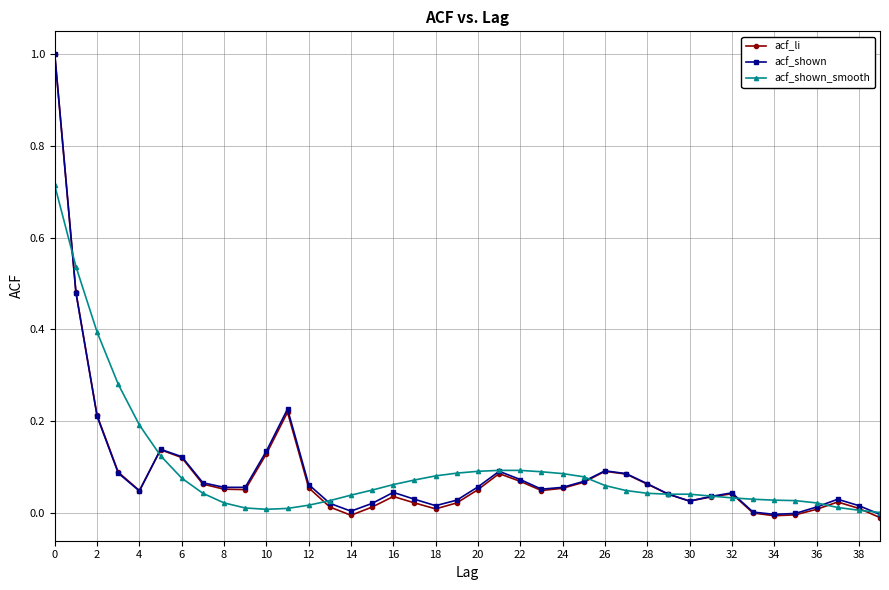

What is the maximum value shown in the chart?

1.0